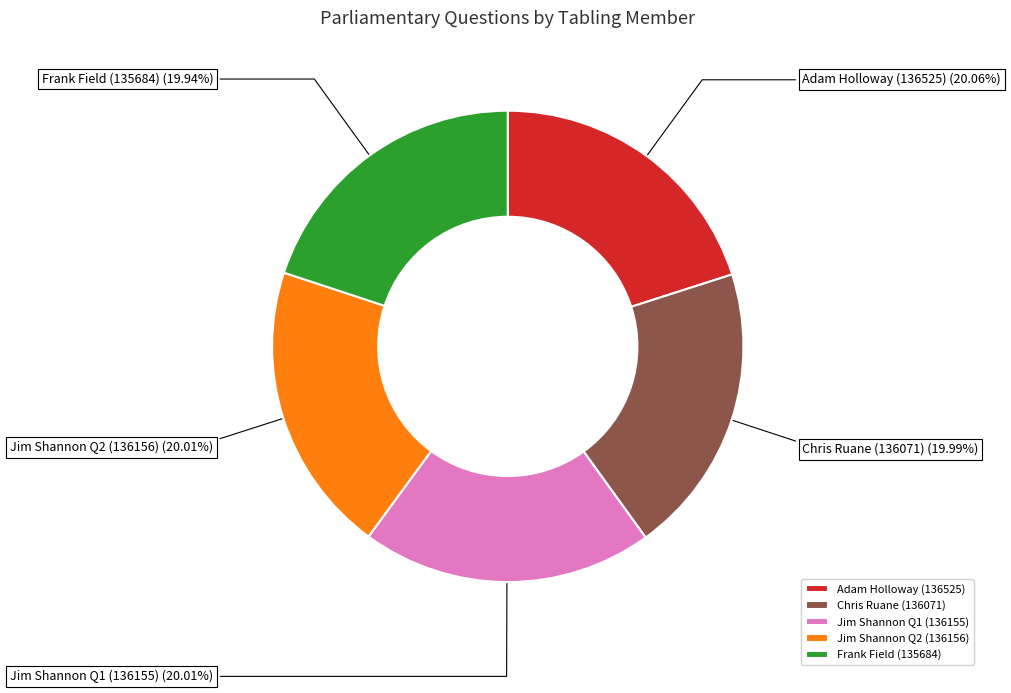

Approximately how many times larger is the value at Adam Holloway (136525) compared to Jim Shannon Q2 (136156)?

1.0